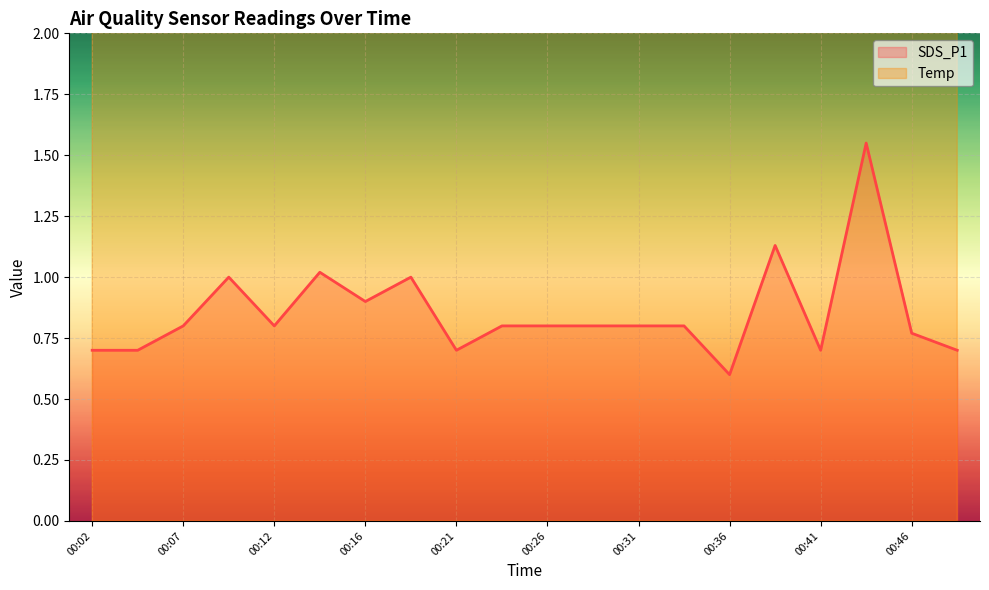

What is the difference between the maximum and second lowest values in the Temp series?

0.4